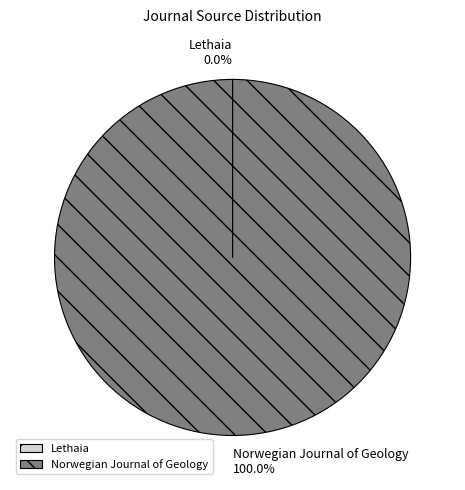

What is the largest slice in the pie chart?

Norwegian Journal of Geology